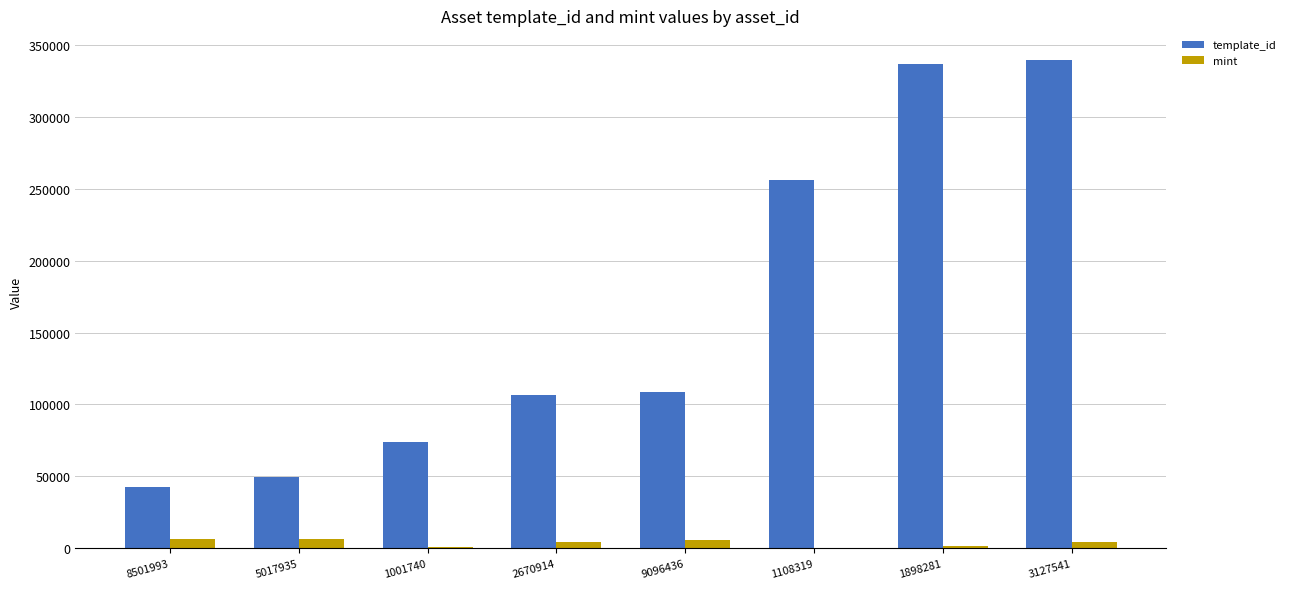

The value of template_id at 5017935 is 49849. True or false?

True